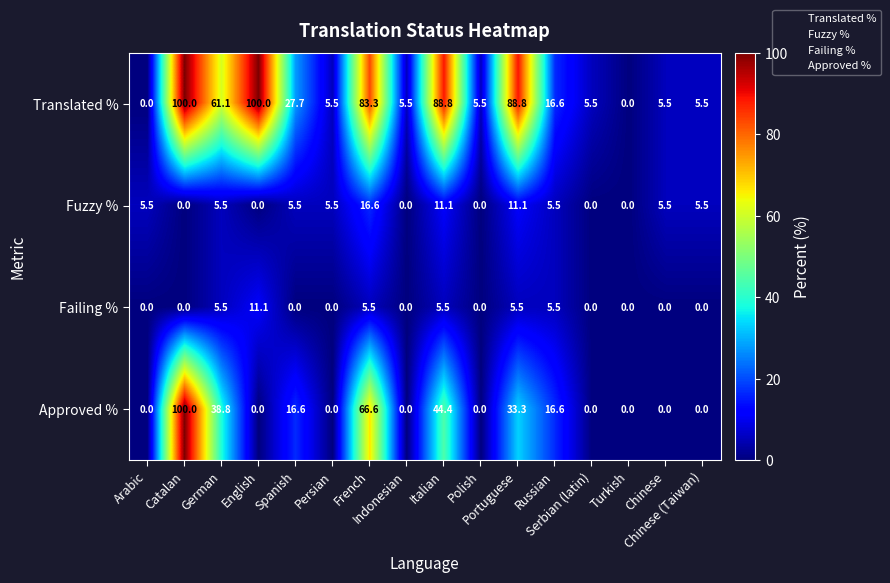

At how many categories does at least one series exceed 82?

5